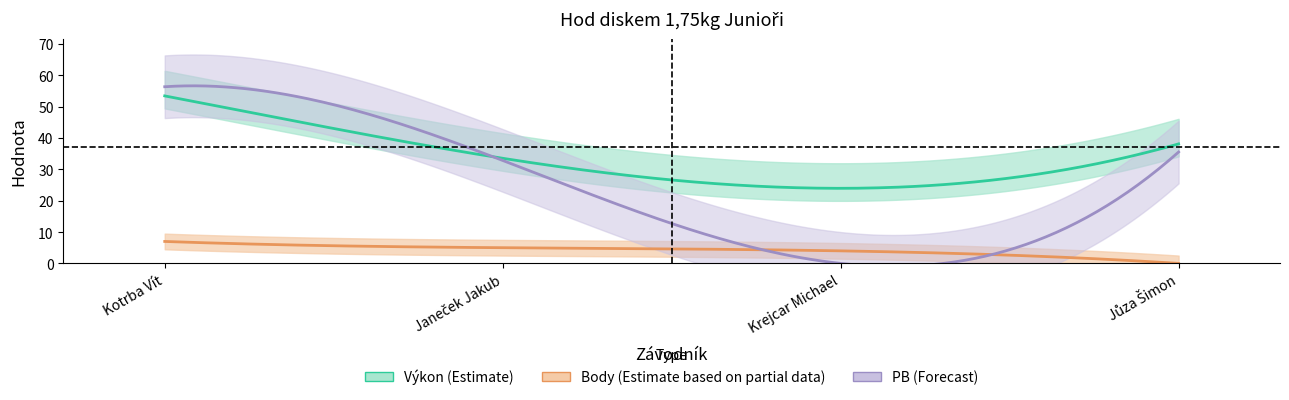

Which series has the largest total across all categories?

Výkon